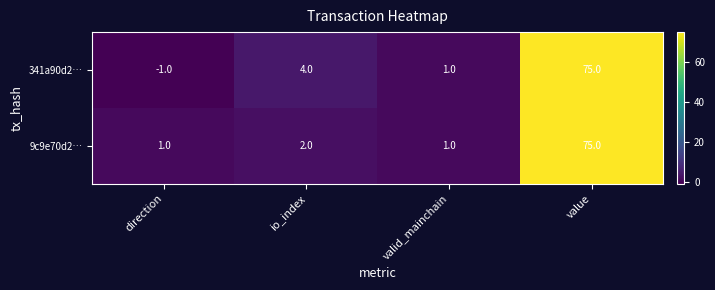

What is the sum of the 9c9e70d2… values at value and valid_mainchain?

76